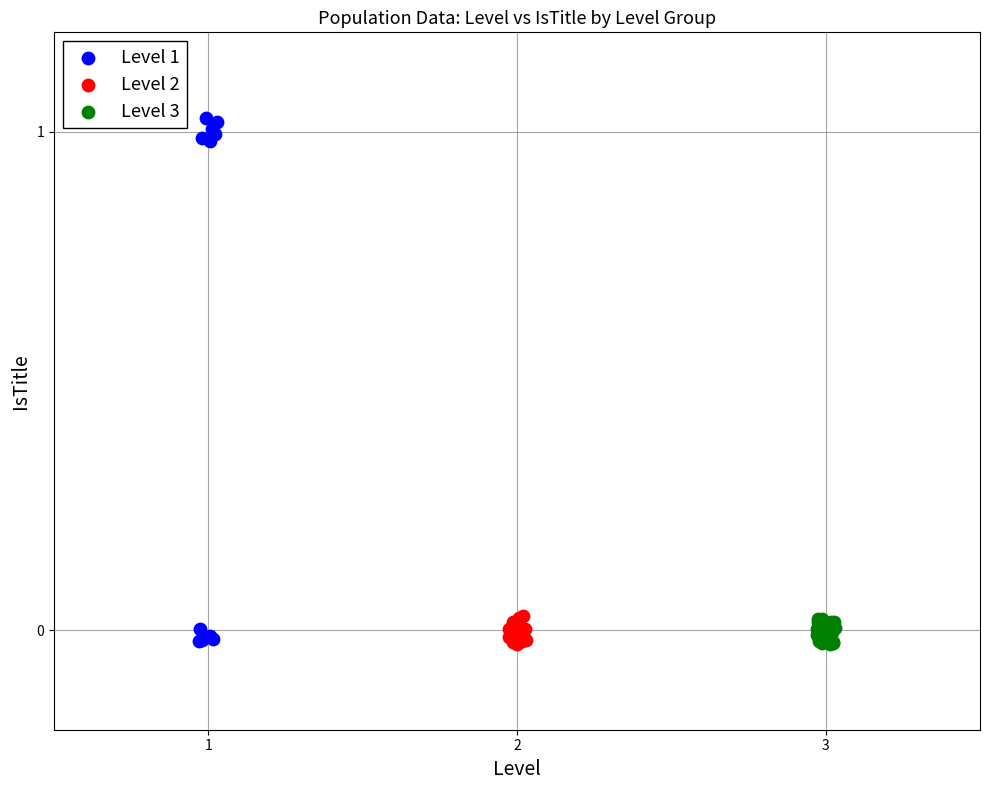

Which series has the widest spread of Y values?

Level 1